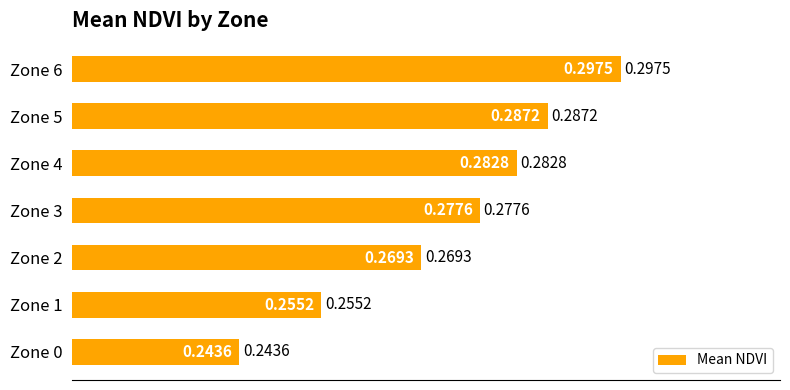

Which has a higher value, Zone 2 or Zone 3?

Zone 3